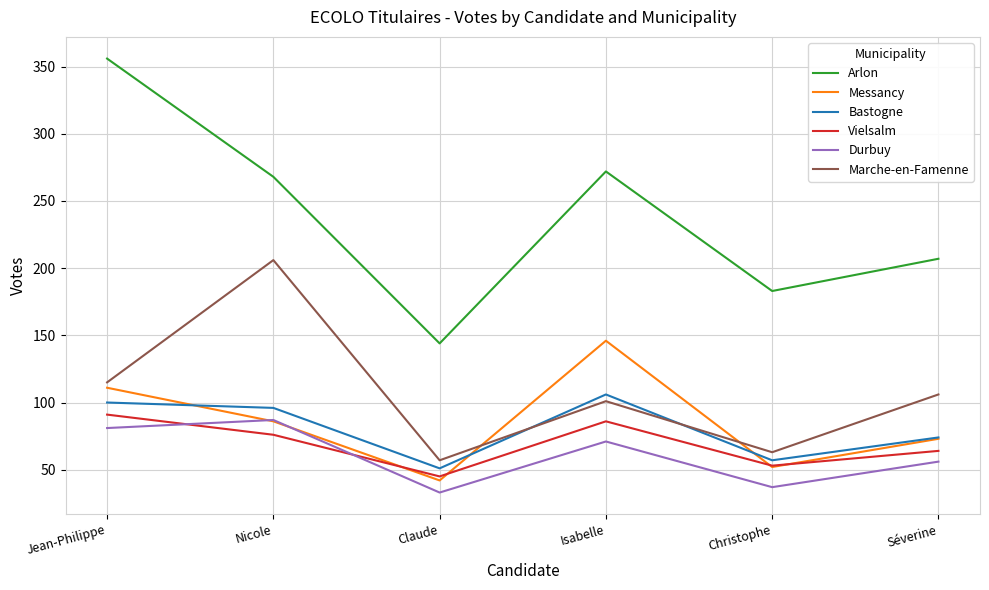

What is the total value across all series at Nicole?

819